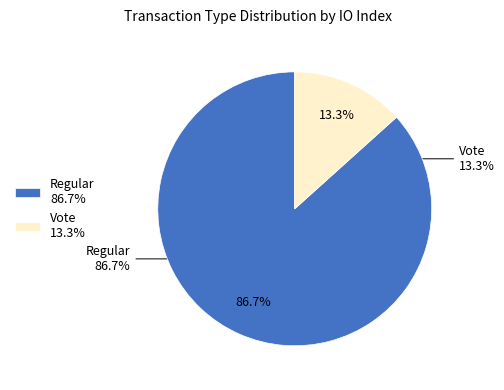

Which slice represents more than half of the pie?

Regular